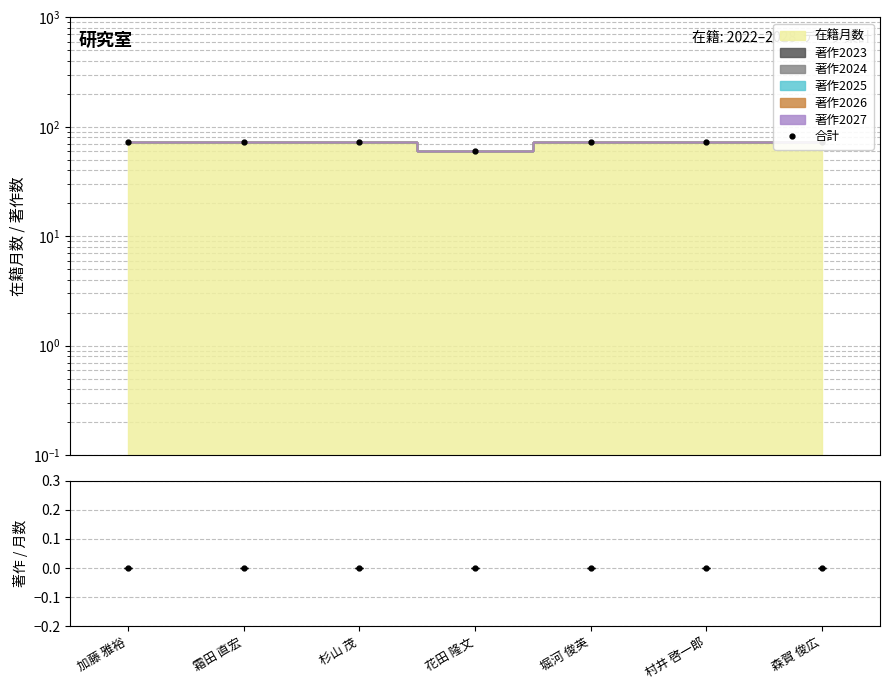

What is the change in value from 花田 隆文 to 森賀 俊広?

+12